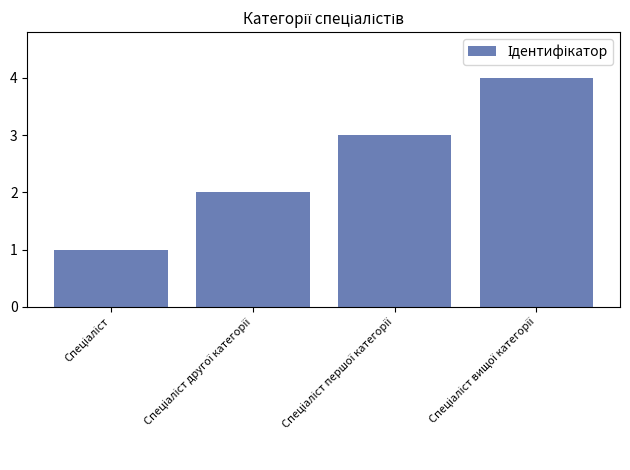

What is the greatest value displayed?

4